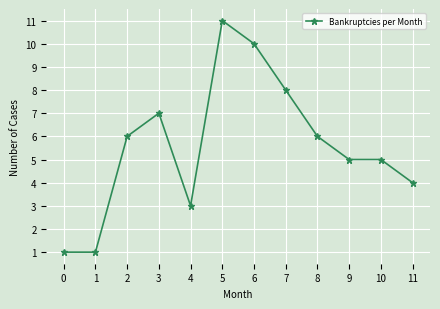

What value does the data have at 9?

5